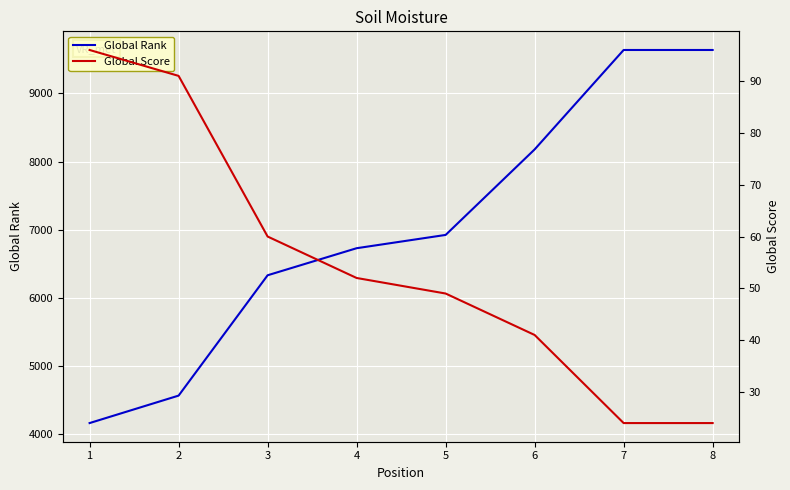

Which series has the largest total across all categories?

Global Rank